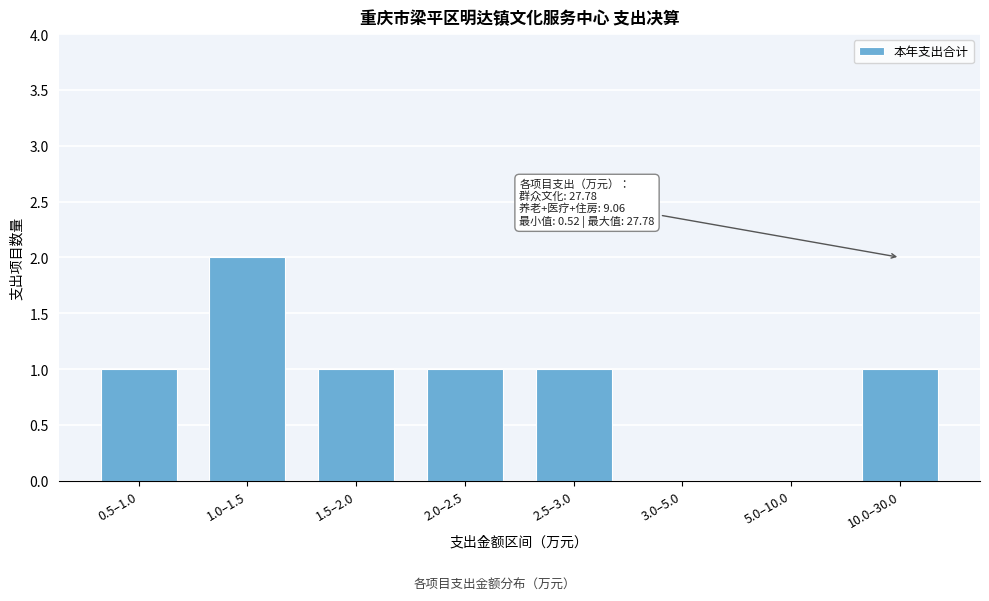

Reading right to left, transcribe all the data shown in this chart.

10.0–30.0=1	5.0–10.0=0	3.0–5.0=0	2.5–3.0=1	2.0–2.5=1	1.5–2.0=1	1.0–1.5=2	0.5–1.0=1